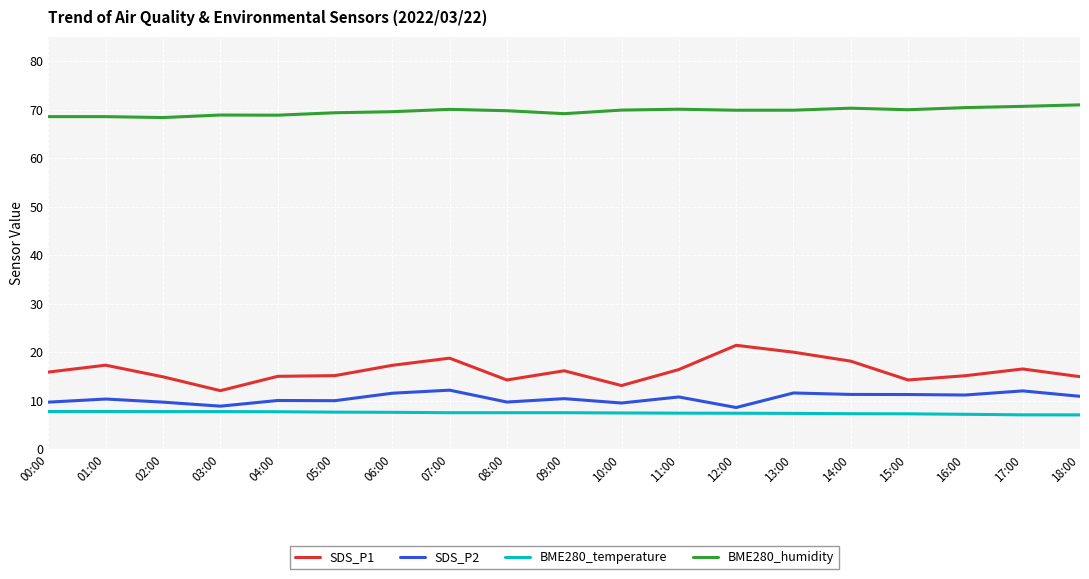

True or false: SDS_P1 has a value of 8.3 at 08:00.

False